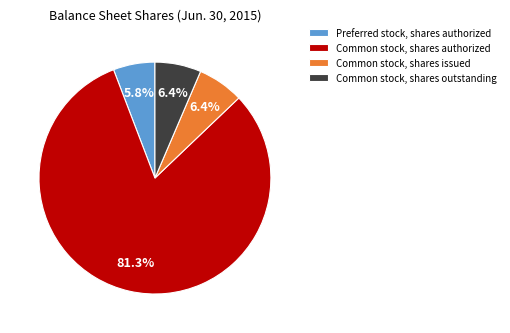

Is Common stock, shares outstanding the majority of the pie?

No